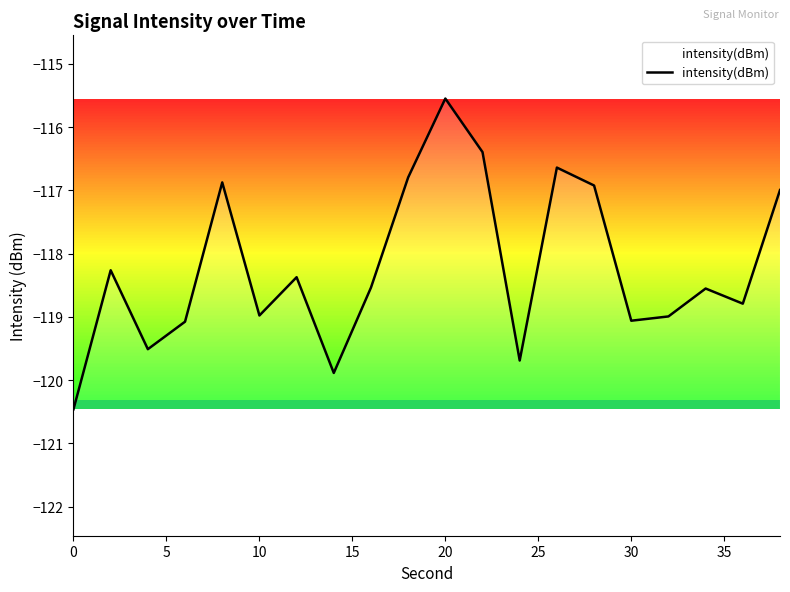

How many lines are shown in the chart?

1